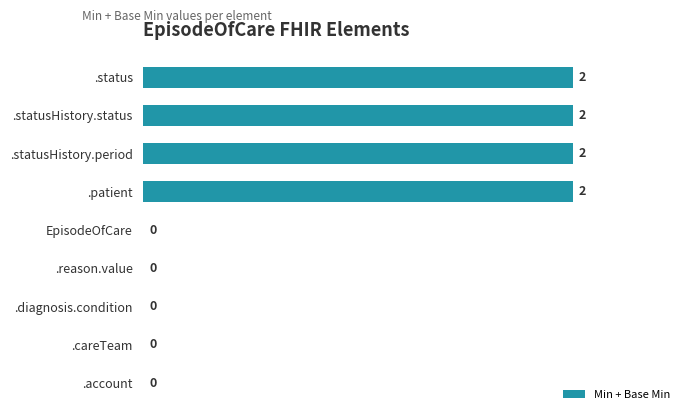

The value at .careTeam is 0. True or false?

True